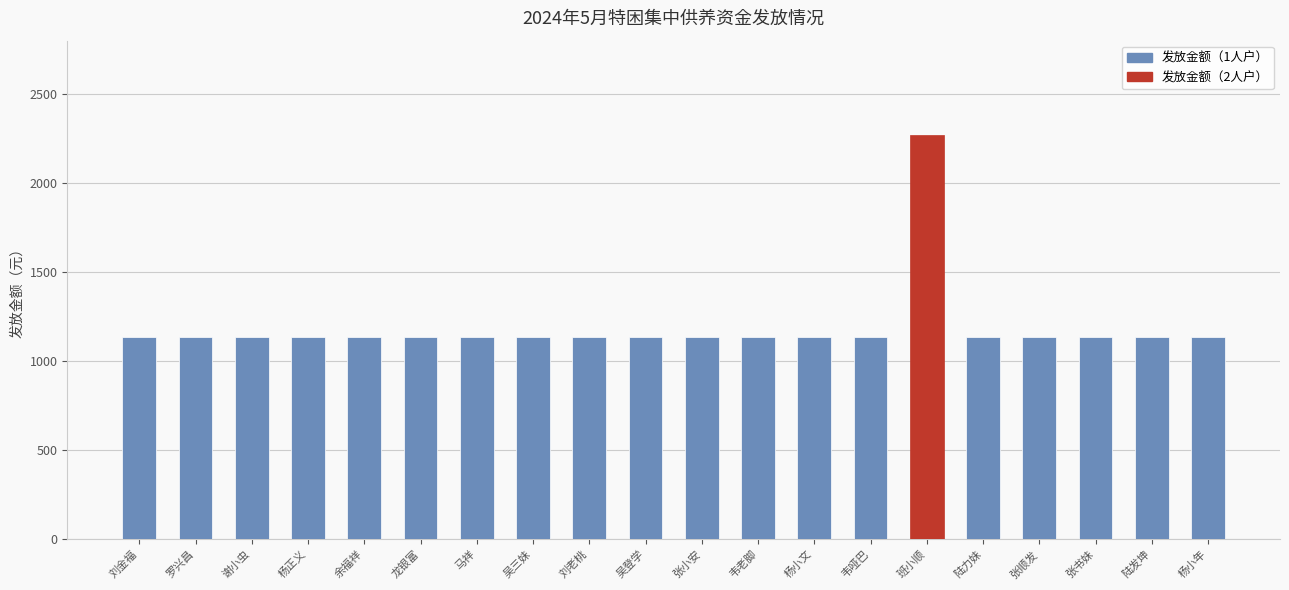

How many bars are there in total?

20